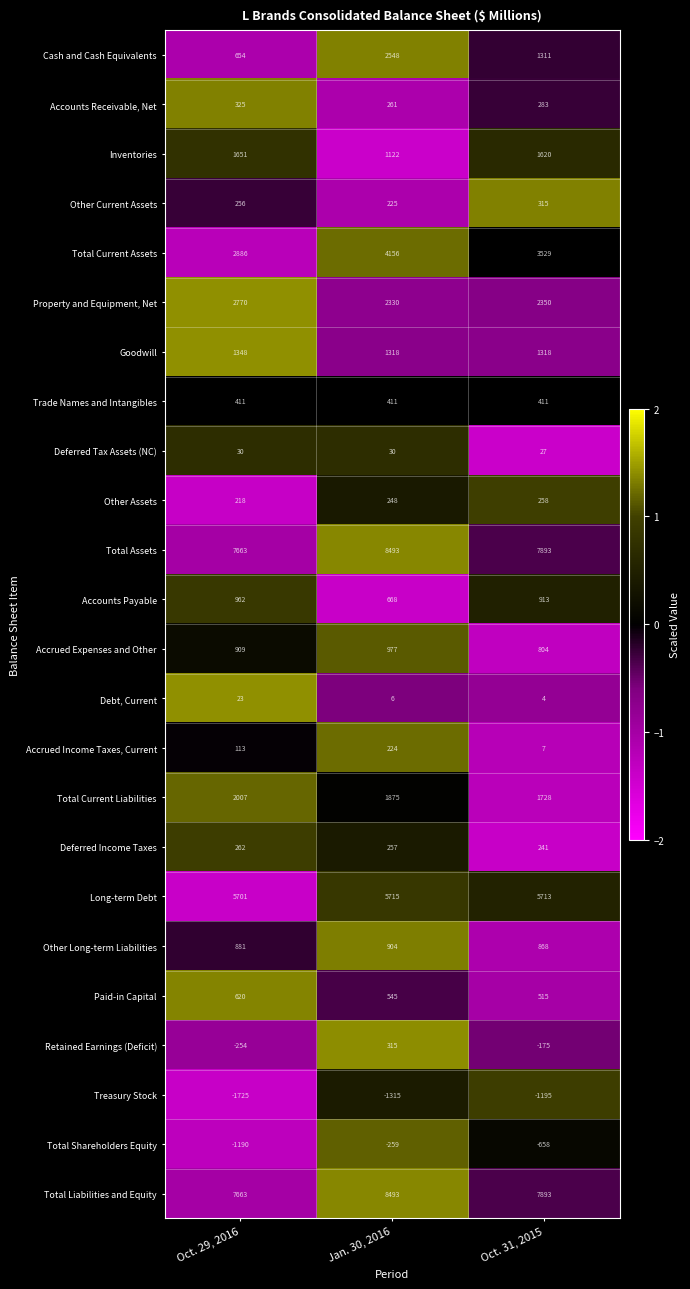

Rank the categories by Retained Earnings (Deficit) value from highest to lowest.

Jan. 30, 2016, Oct. 31, 2015, Oct. 29, 2016